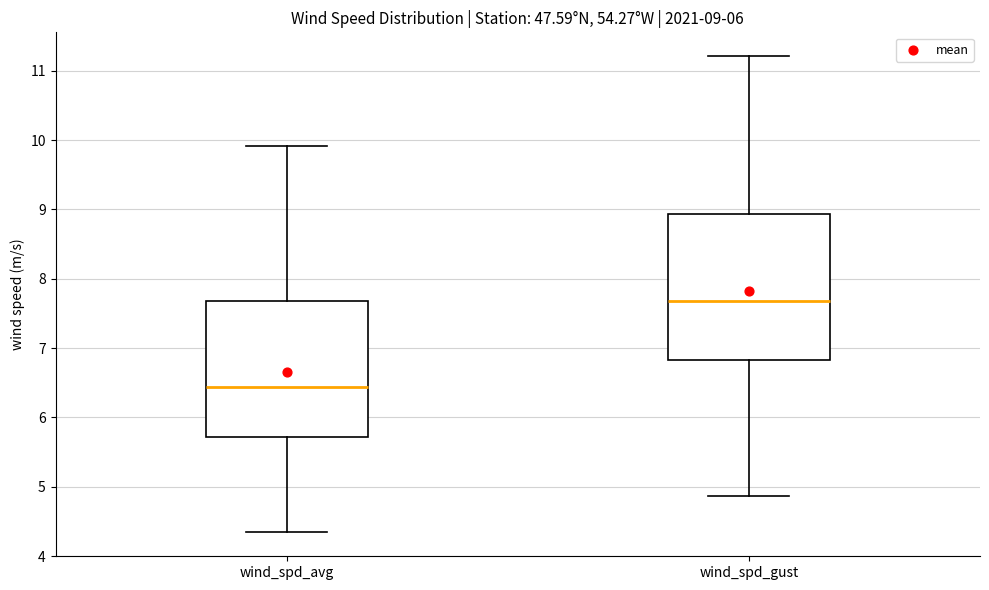

Comparing the boxes themselves (not the whiskers), which one is the tallest?

wind_spd_gust